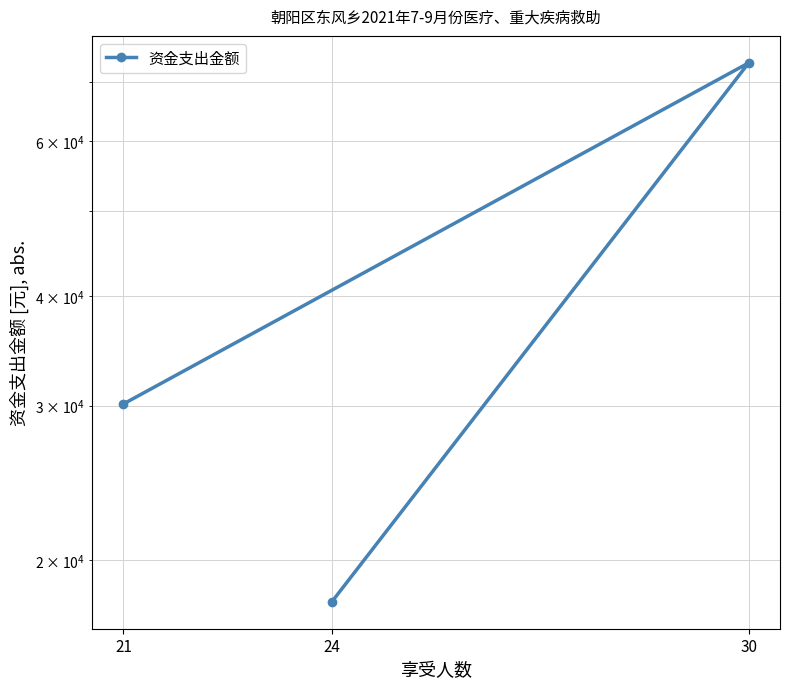

Reading right to left, what are all the values shown in this chart?

21=30126.8	30=73667.7	24=17936.4